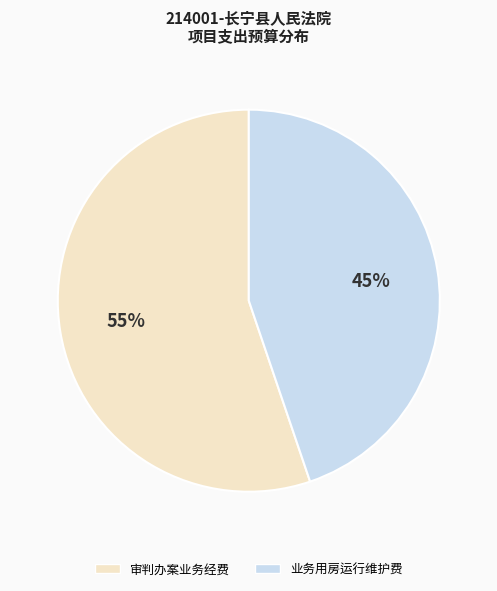

Rank the categories by value from lowest to highest.

业务用房运行维护费, 审判办案业务经费